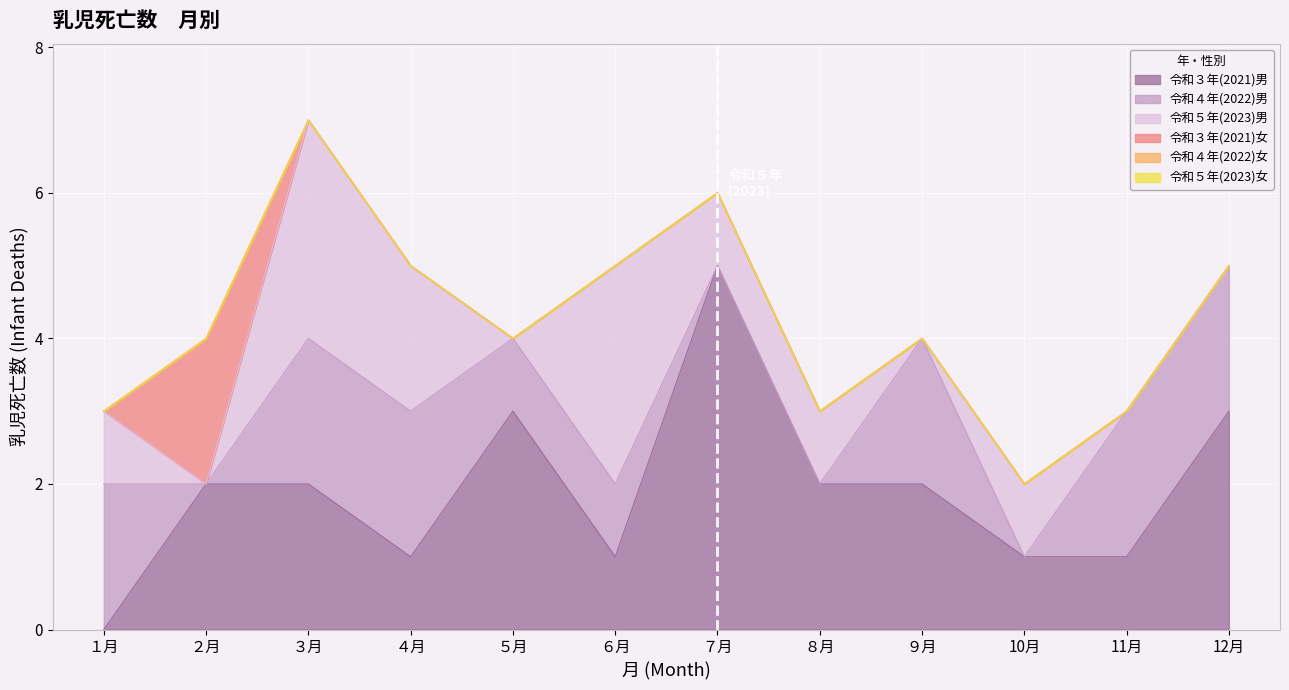

What is the difference between the highest and lowest values at ８月?

2